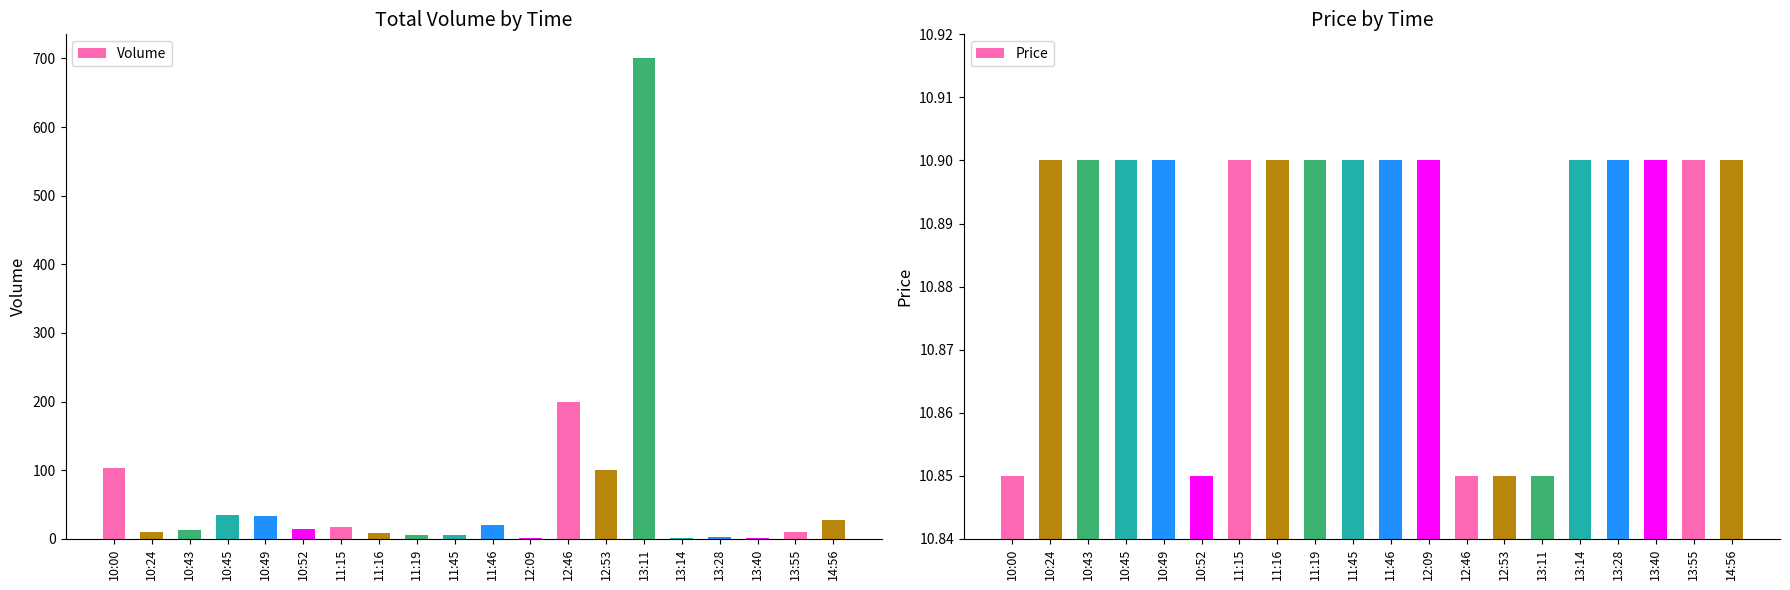

What are all the series names shown in the legend?

Volume, Price